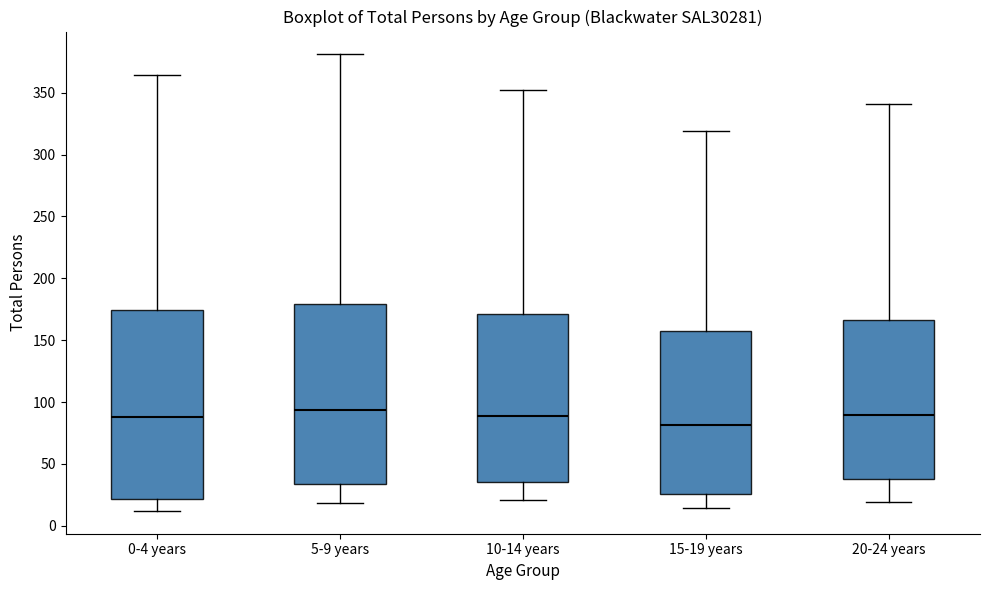

Reading left to right, read every box against the y-axis: the position of its median line, the range the box covers, and the ends of its whiskers. The values are not printed on the chart, so give them approximately, as read against the axis.

0-4 years: median 90, box 20 to 175, whiskers 10 to 365
5-9 years: median 95, box 35 to 180, whiskers 20 to 380
10-14 years: median 90, box 35 to 170, whiskers 20 to 350
15-19 years: median 80, box 25 to 160, whiskers 15 to 320
20-24 years: median 90, box 40 to 165, whiskers 20 to 340